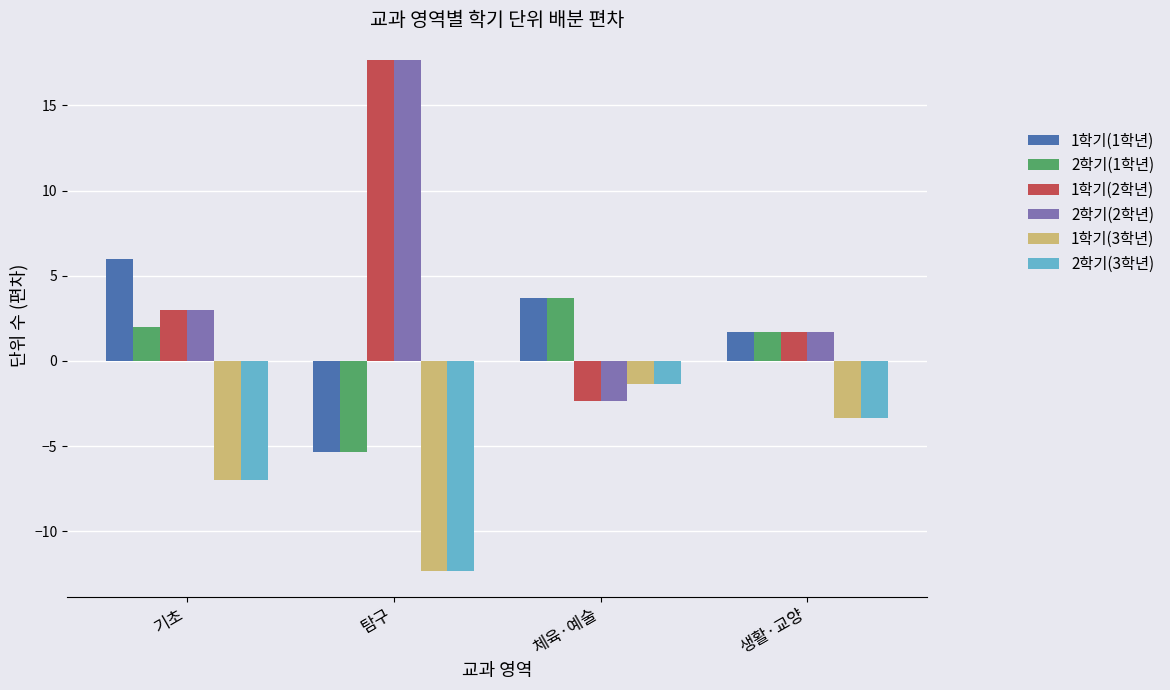

Read the 2학기(3학년) value at 탐구.

-12.3